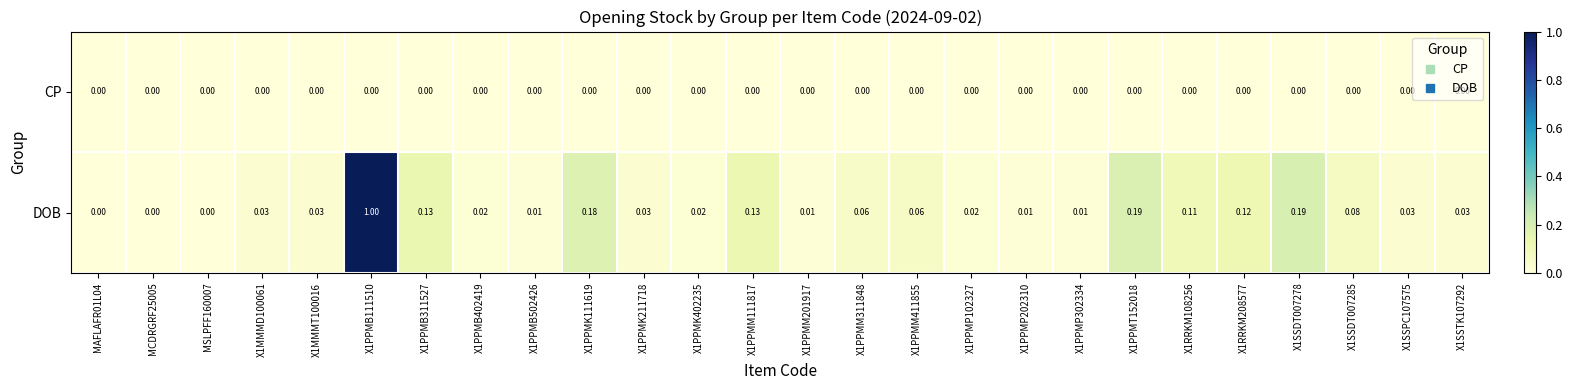

Which series has the largest total across all categories?

DOB